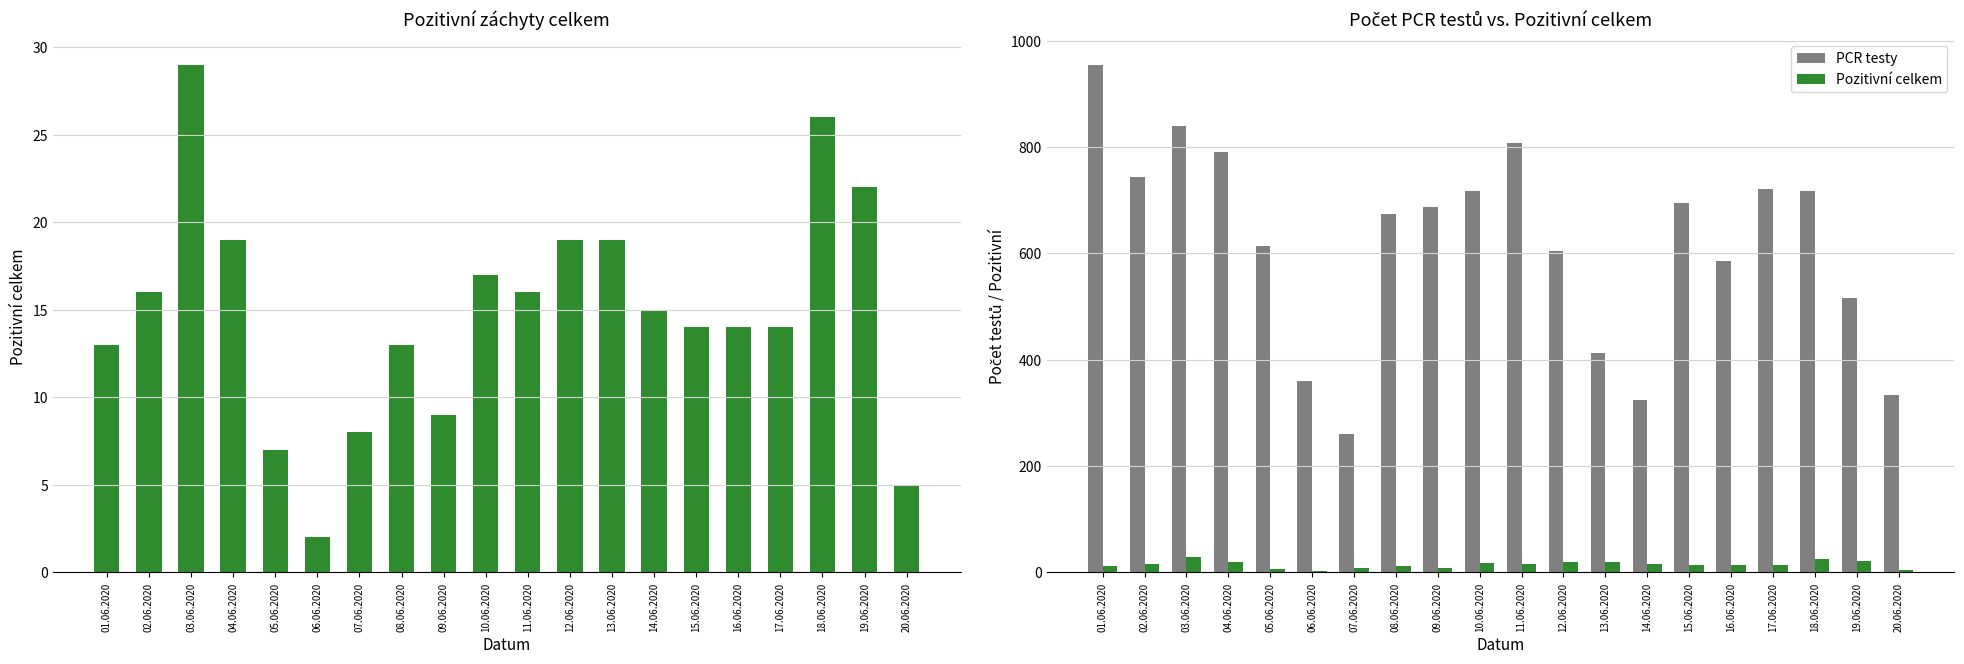

Between 10.06.2020 and 13.06.2020, which is larger?

13.06.2020